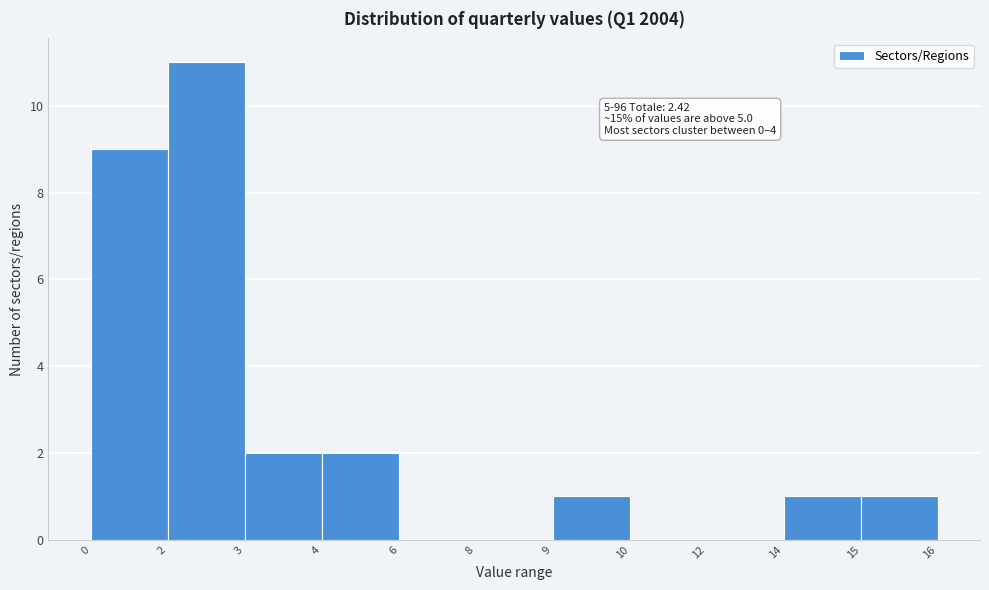

Reading left to right, list all the values displayed in this chart.

0=9	2=11	3=2	4=2	6=0	8=0	9=1	10=0	12=0	14=1	15=1